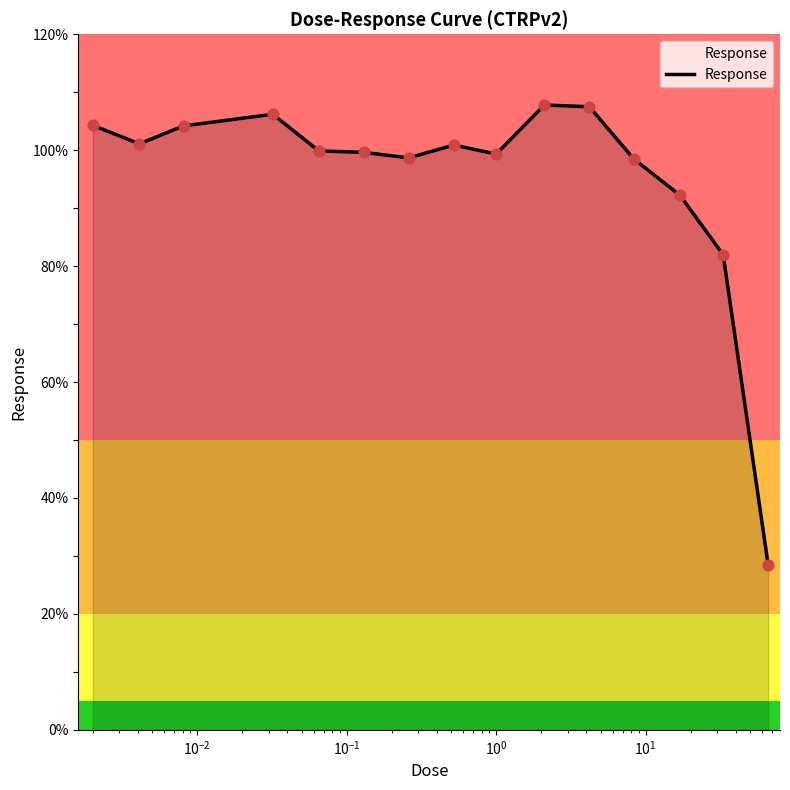

What is the minimum value shown in the chart?

28.4